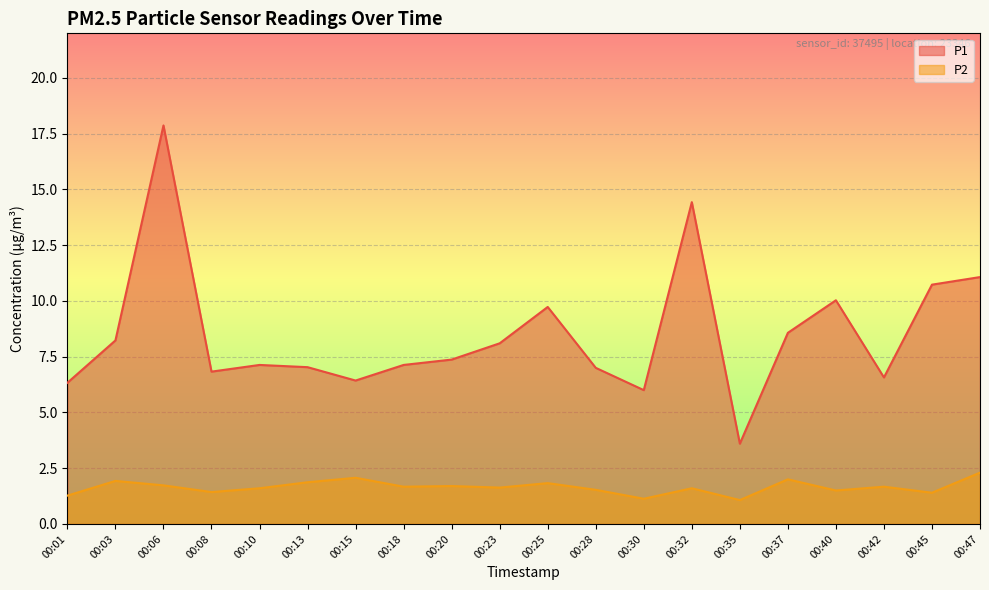

What is the spread (max minus min) of values at 00:28?

5.5